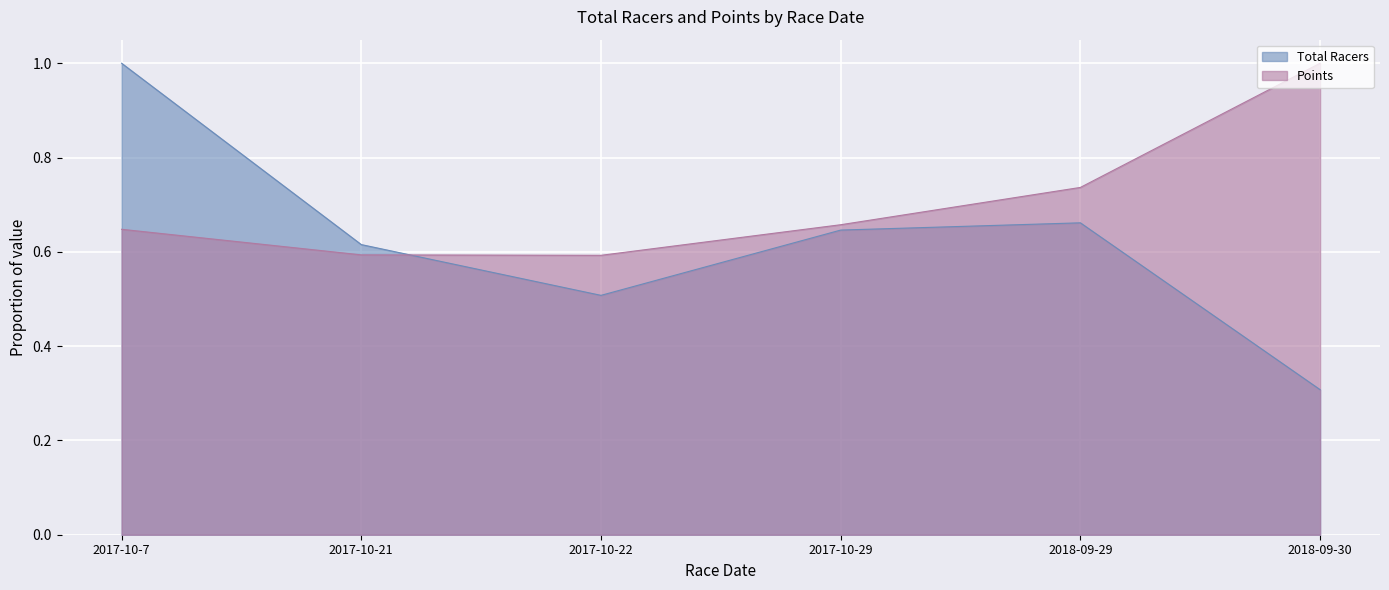

Which category has the highest value in the Points series?

2018-09-30